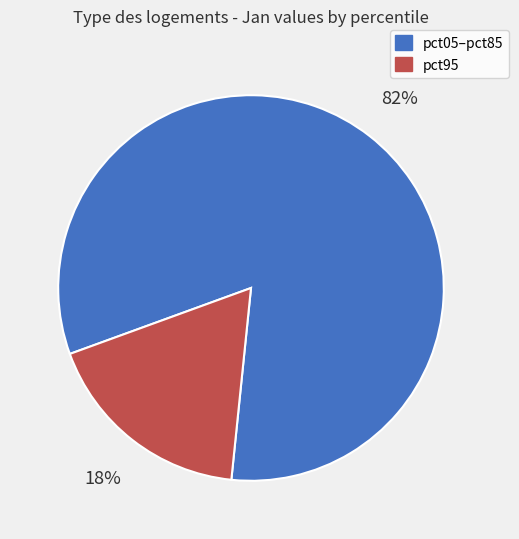

To the nearest percent, what is the difference between the largest and smallest slice percentages?

64%